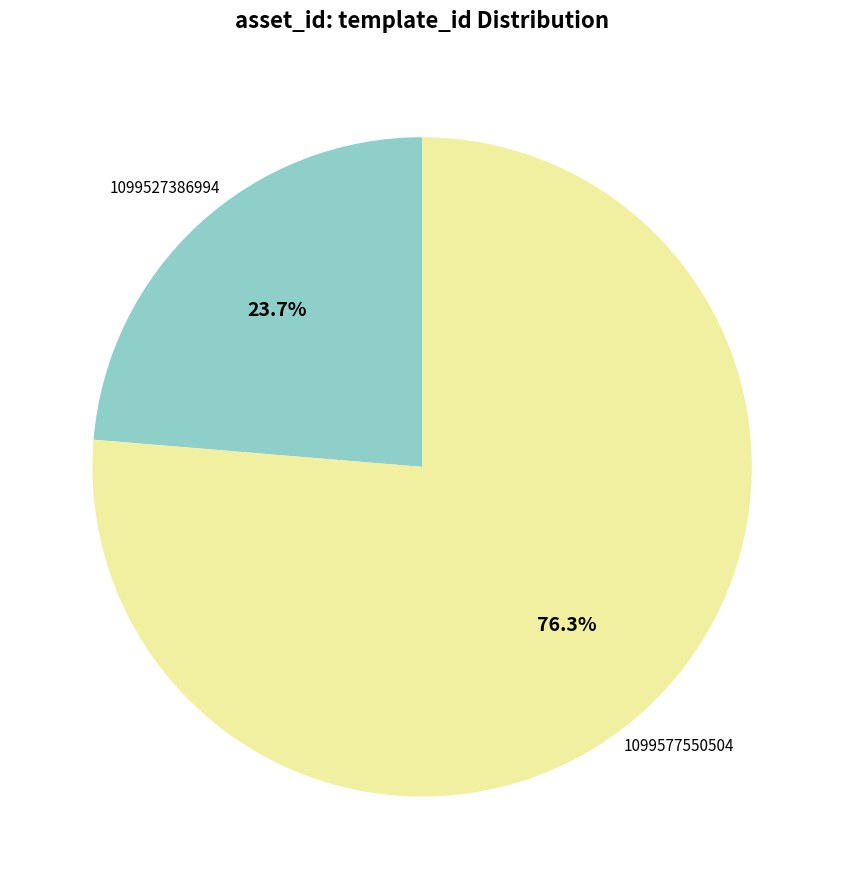

What portion of the pie excludes 1099527386994?

76.3%